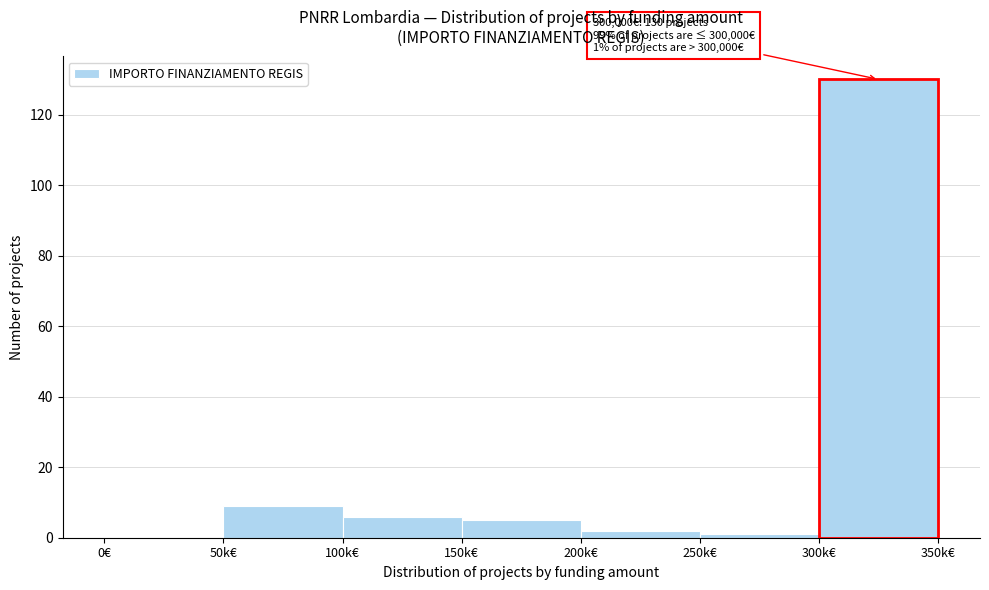

Reading left to right, what are all the values shown in this chart?

0€=0	50k€=9	100k€=6	150k€=5	200k€=2	250k€=1	300k€=130